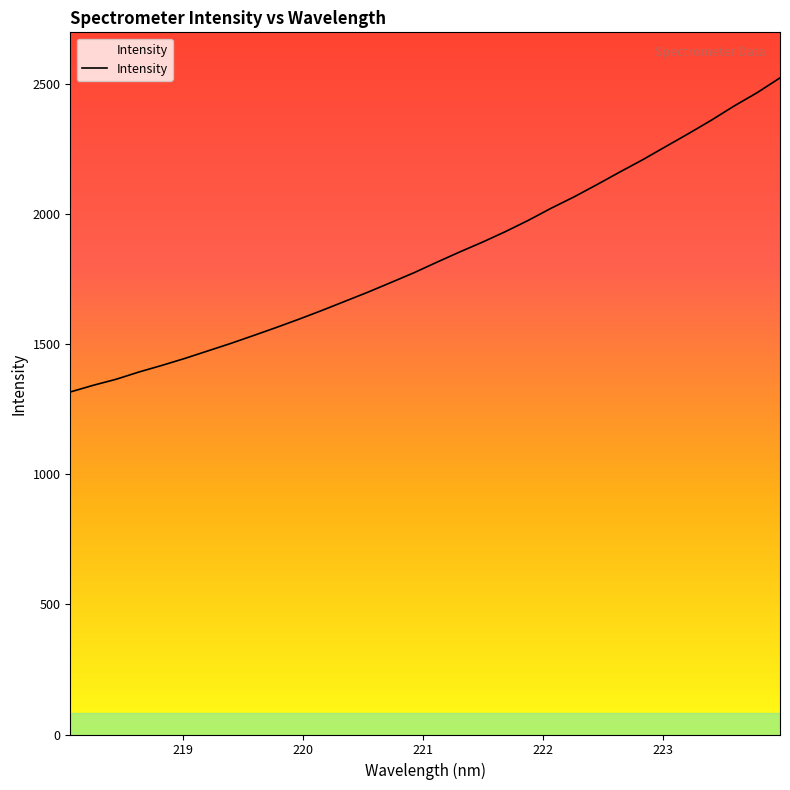

How many lines are shown in the chart?

1